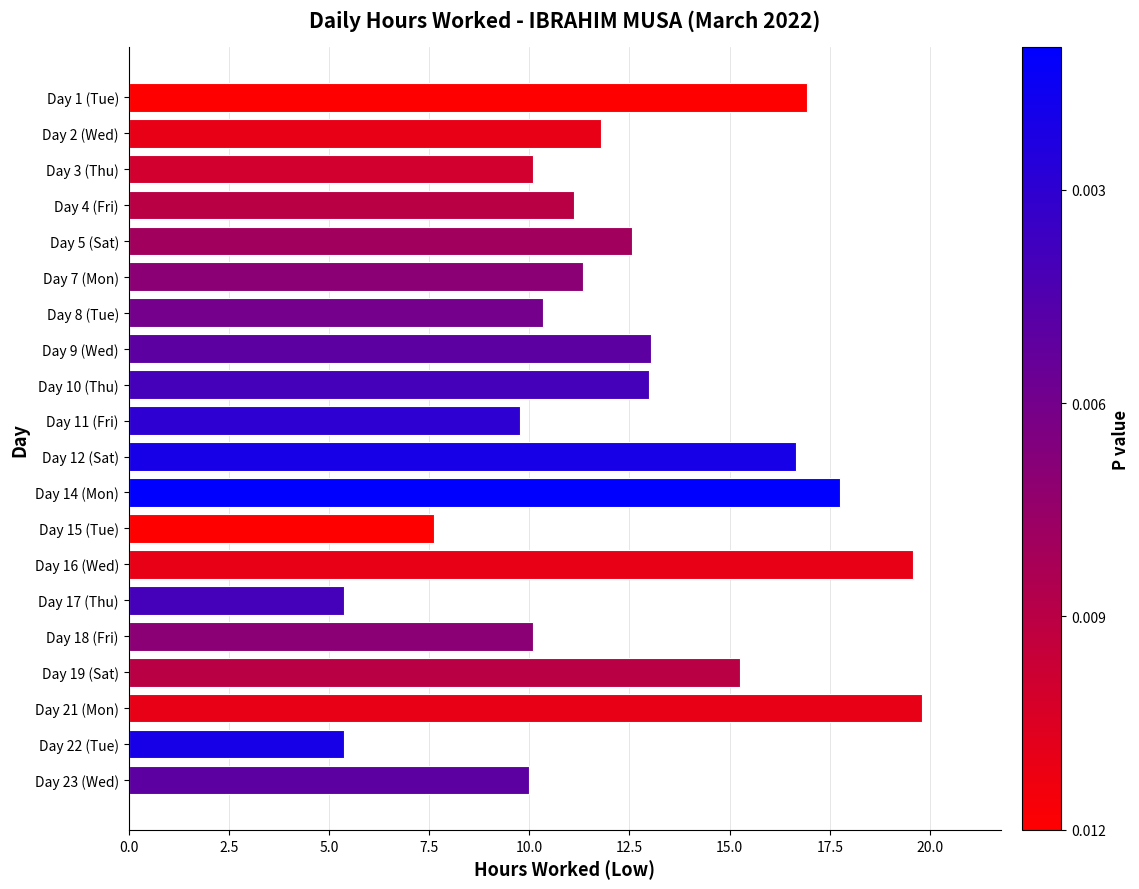

Which label corresponds to the largest value in the chart?

Day 21 (Mon)